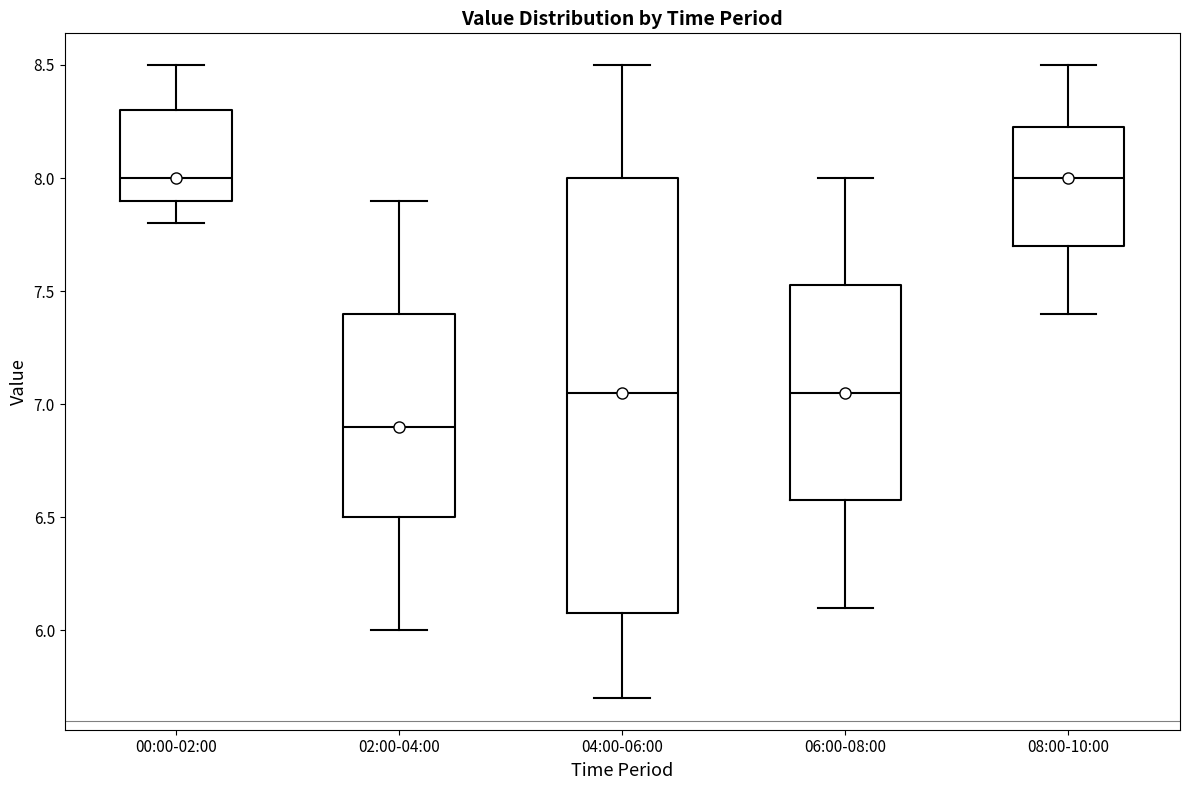

Which box is the tallest, from its lower edge to its upper edge?

04:00-06:00